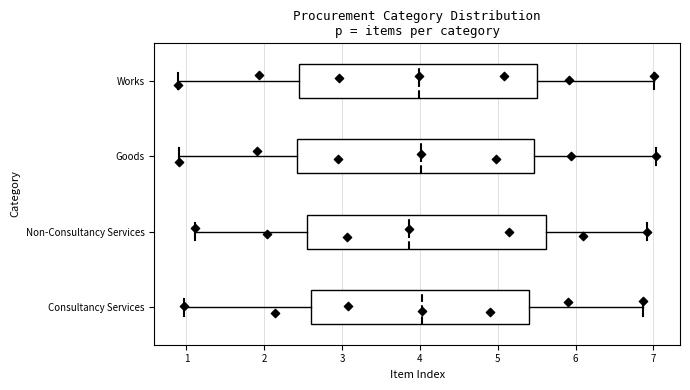

Reading bottom to top, transcribe this box plot: for each box, give where its median line is, the range the box spans, and where its two whiskers end, as read against the x-axis. The values are not printed on the chart, so give them approximately, as read against the axis.

Consultancy Services: median 4.0, box 2.6 to 5.4, whiskers 1.0 to 6.9
Non-Consultancy Services: median 3.9, box 2.5 to 5.6, whiskers 1.1 to 6.9
Goods: median 4.0, box 2.4 to 5.5, whiskers 0.9 to 7.0
Works: median 4.0, box 2.4 to 5.5, whiskers 0.9 to 7.0